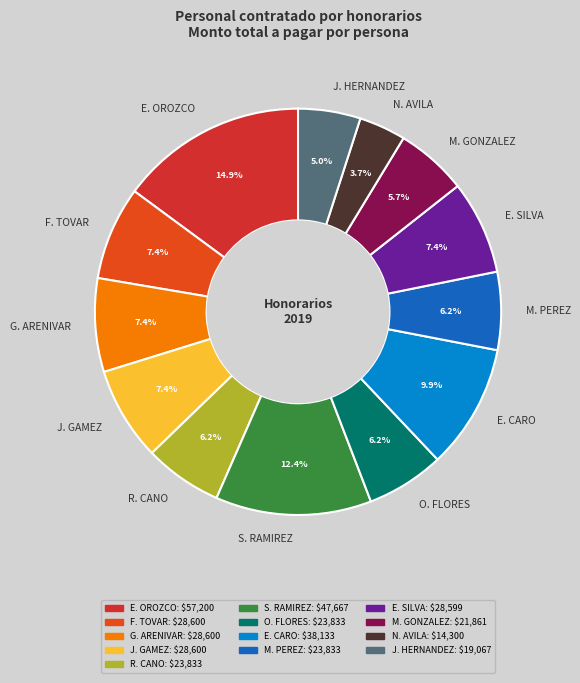

What is the largest slice in the pie chart?

E. OROZCO